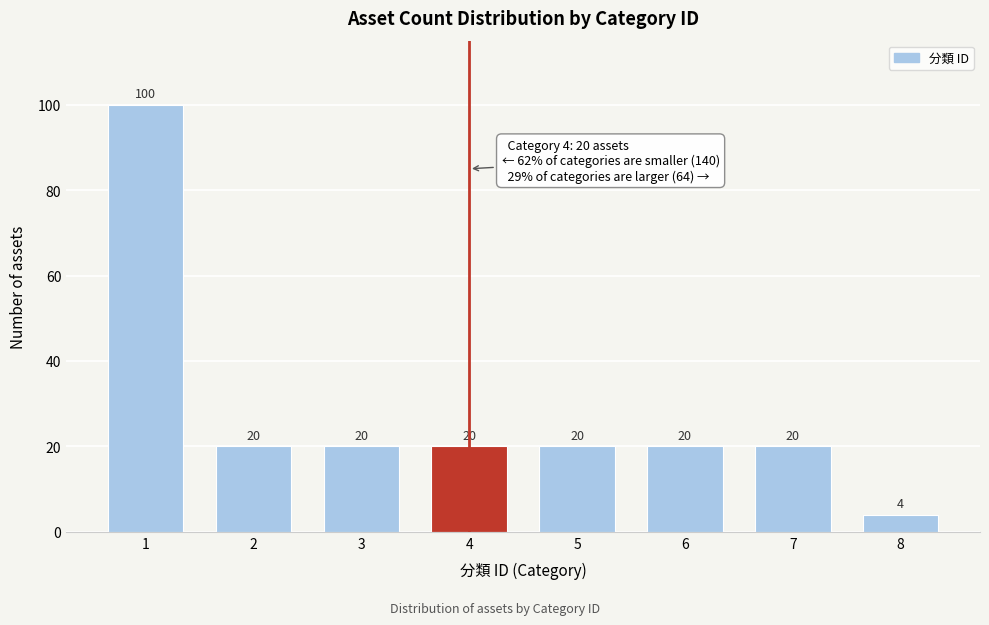

Reading left to right, what are all the values shown in this chart?

100	20	20	20	20	20	20	4